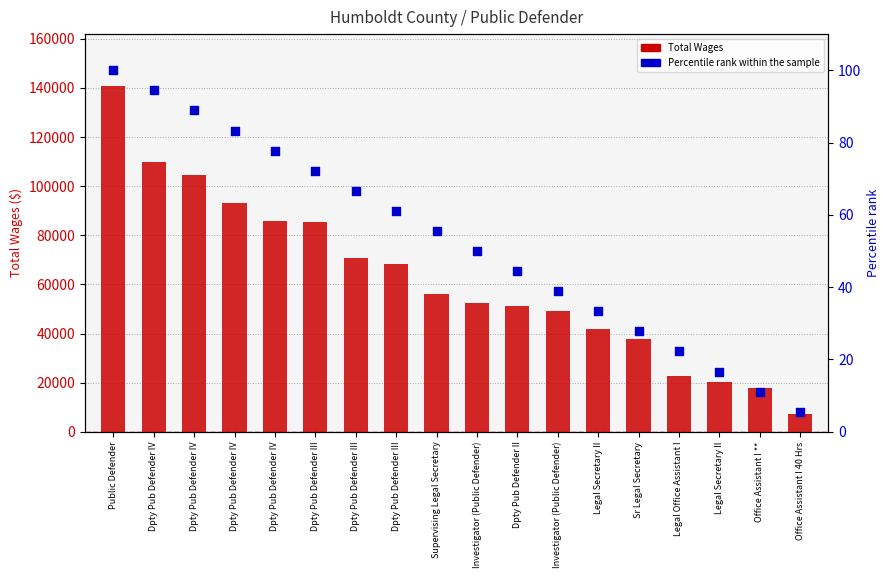

Which series reaches the maximum Y coordinate?

Total Wages